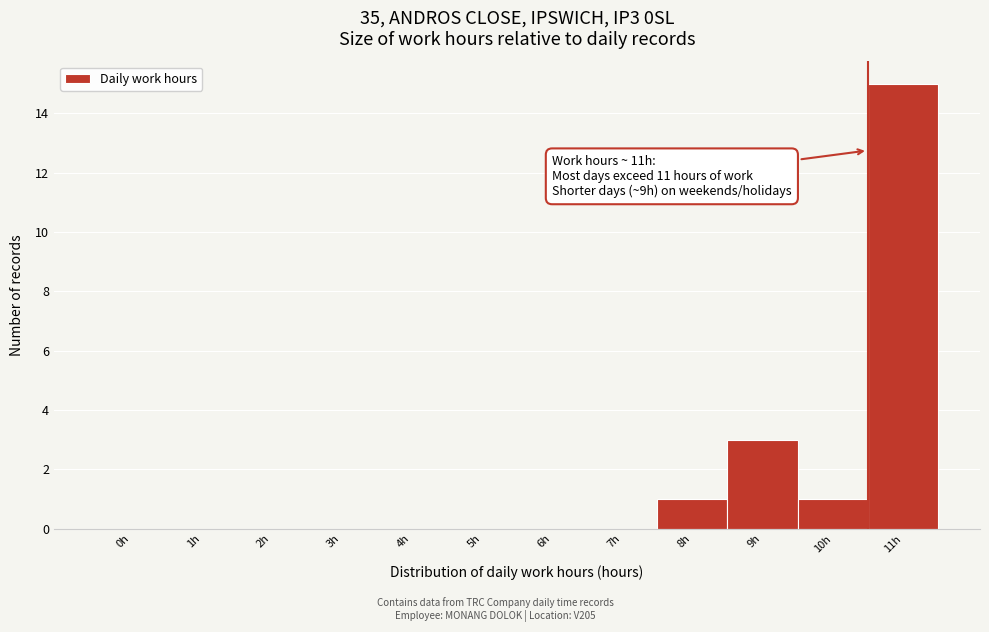

Reading left to right, what are all the values shown in this chart?

0h=0	1h=0	2h=0	3h=0	4h=0	5h=0	6h=0	7h=0	8h=1	9h=3	10h=1	11h=15